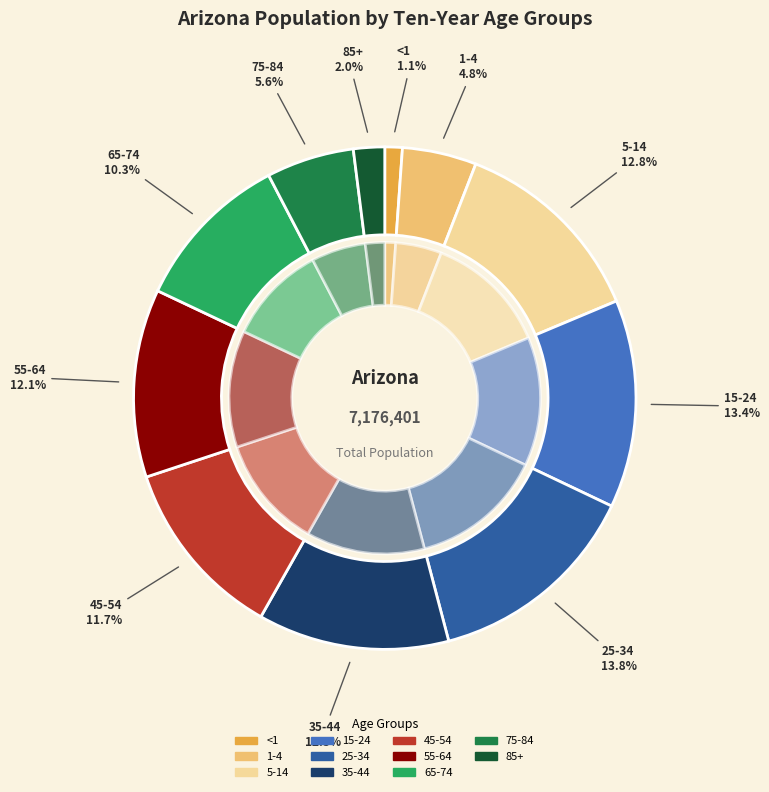

Is the sum of 45-54 and 35-44 greater than half?

No